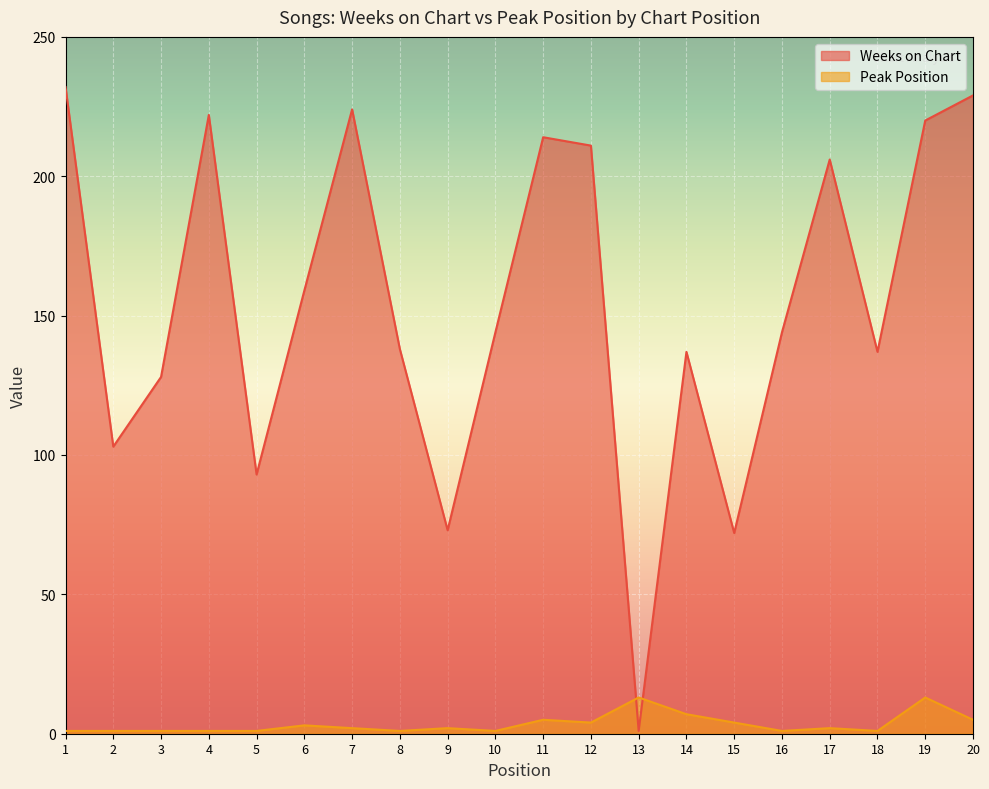

What is the difference between the Weeks on Chart values at 13 and 10?

143